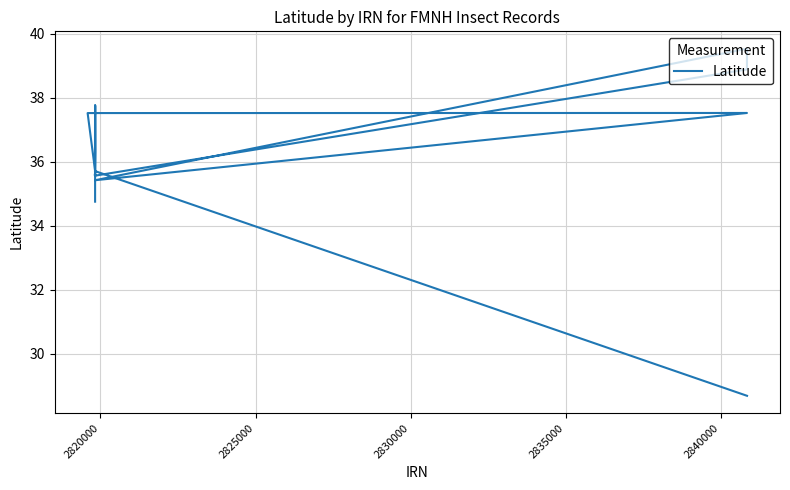

What is the minimum value shown in the chart?

28.7